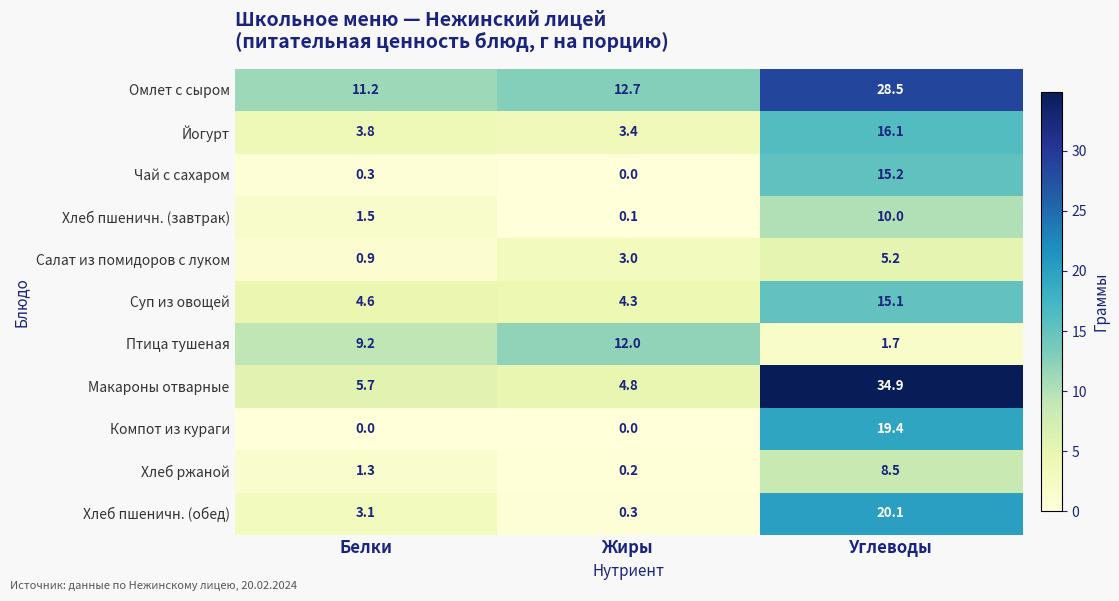

Rank the categories by Чай с сахаром value from highest to lowest.

Углеводы, Белки, Жиры